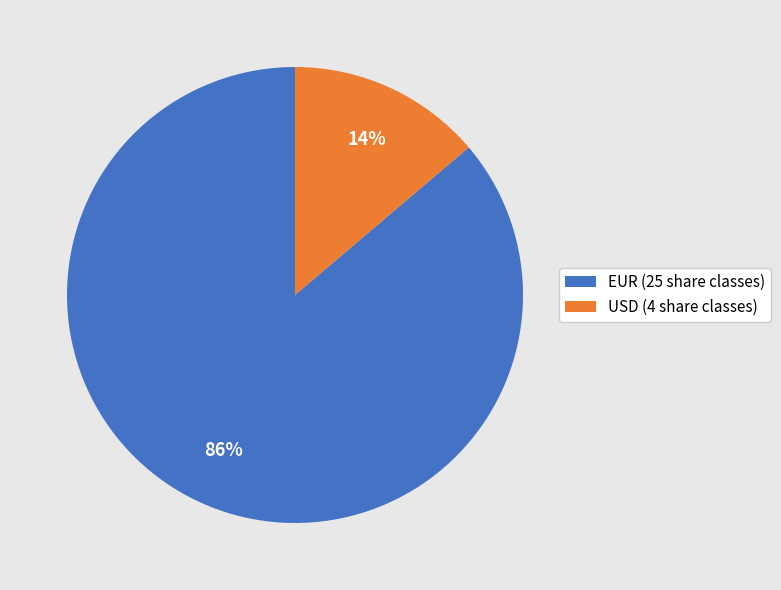

Count the number of slices in the pie.

2